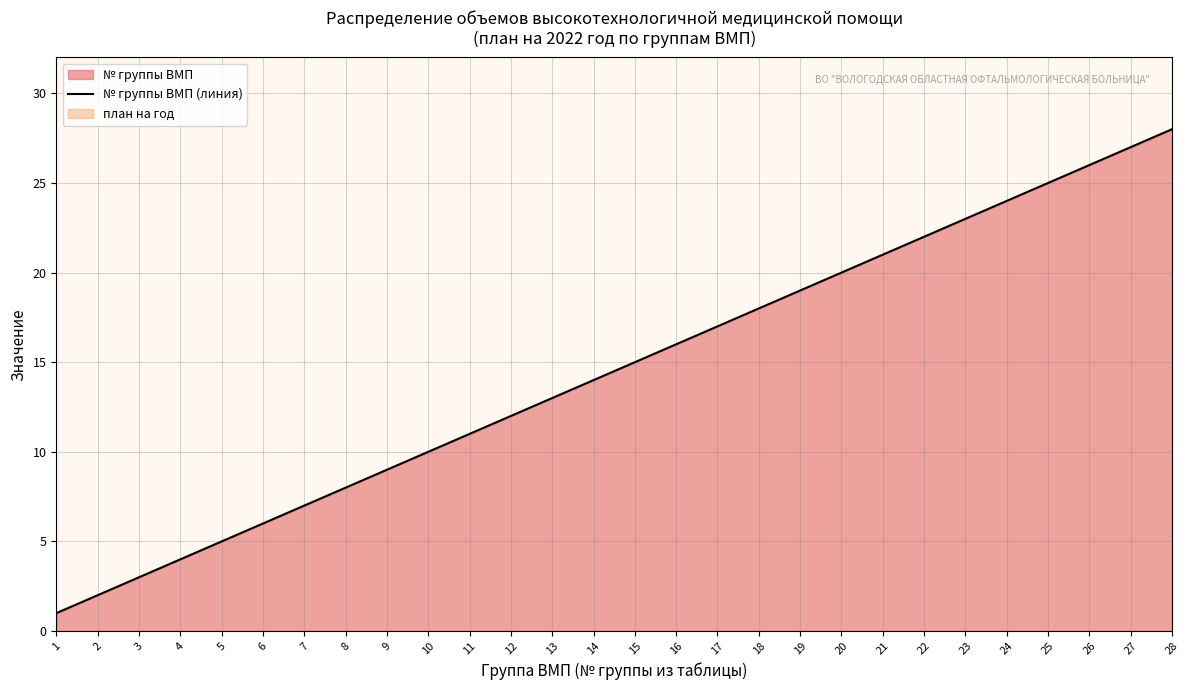

What is the smallest value displayed?

1